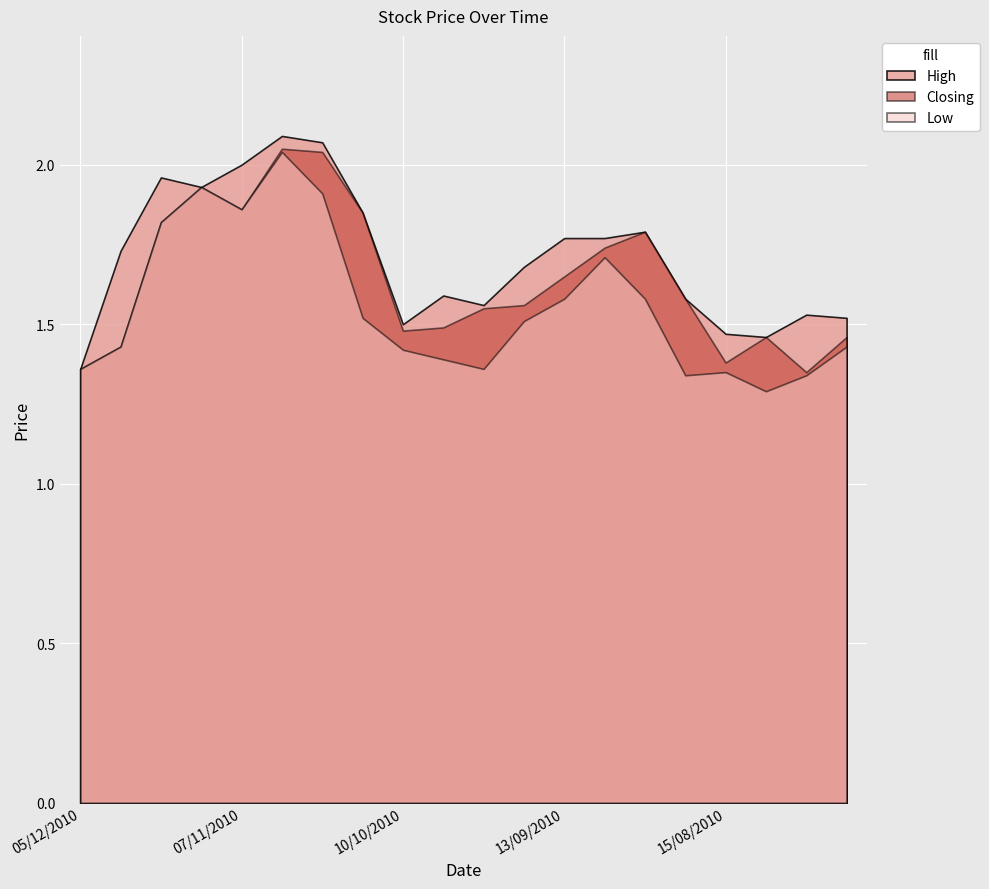

What is the approximate value of Closing at 22/08/2010?

1.6